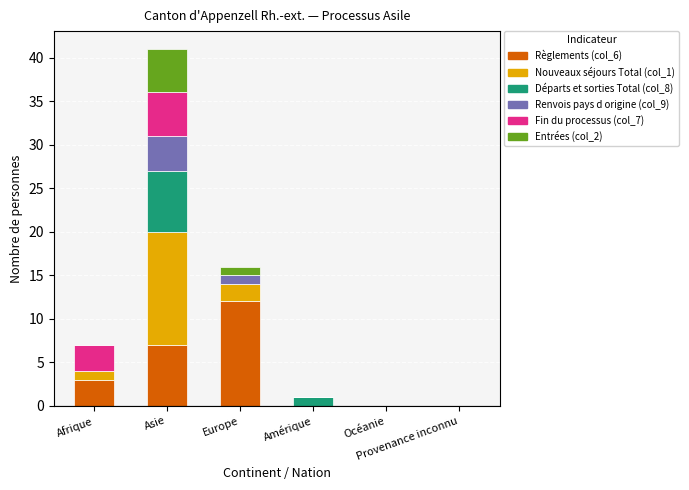

Are the bars grouped side by side (vs. stacked)?

No